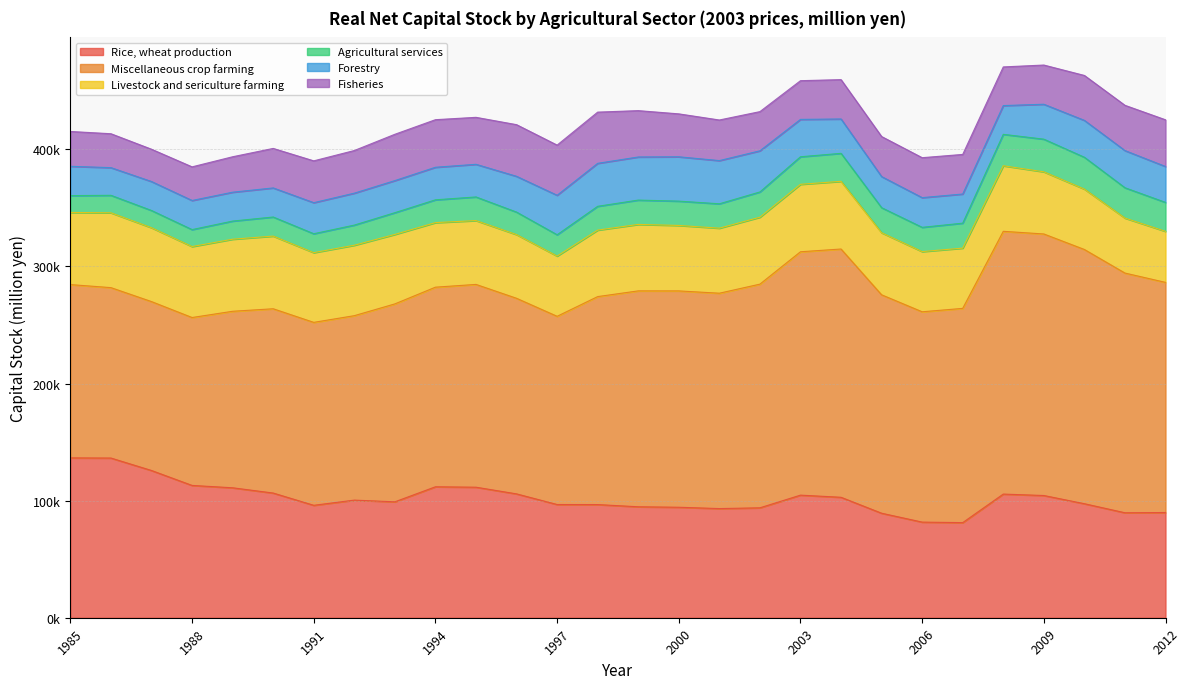

What are all the series names shown in the legend?

Rice, wheat production, Miscellaneous crop farming, Livestock and sericulture farming, Agricultural services, Forestry, Fisheries